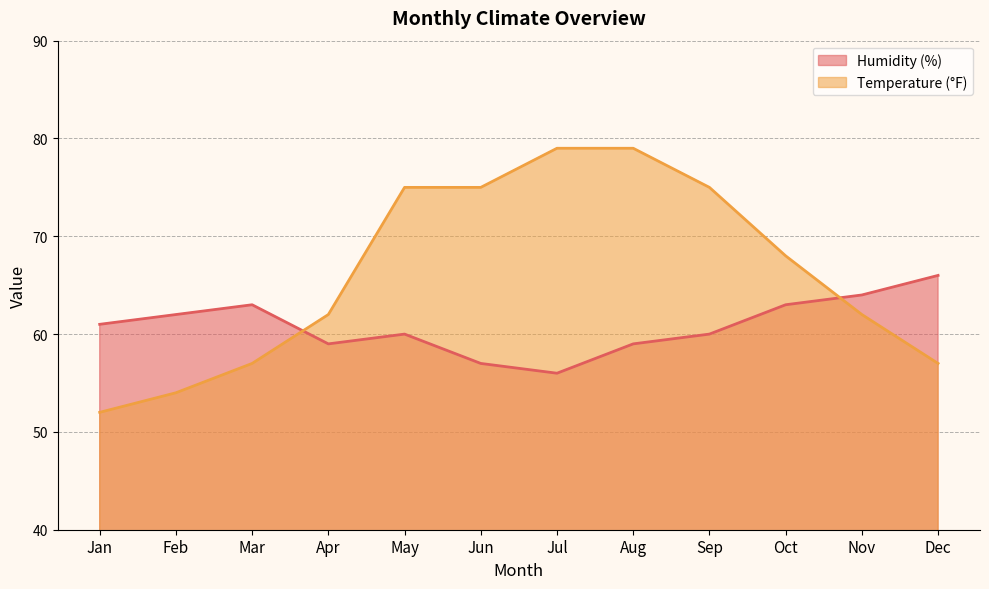

Reading left to right, extract all data points from this chart.

Humidity (%): 61	62	63	59	60	57	56	59	60	63	64	66
Temperature (°F): 52	54	57	62	75	75	79	79	75	68	62	57